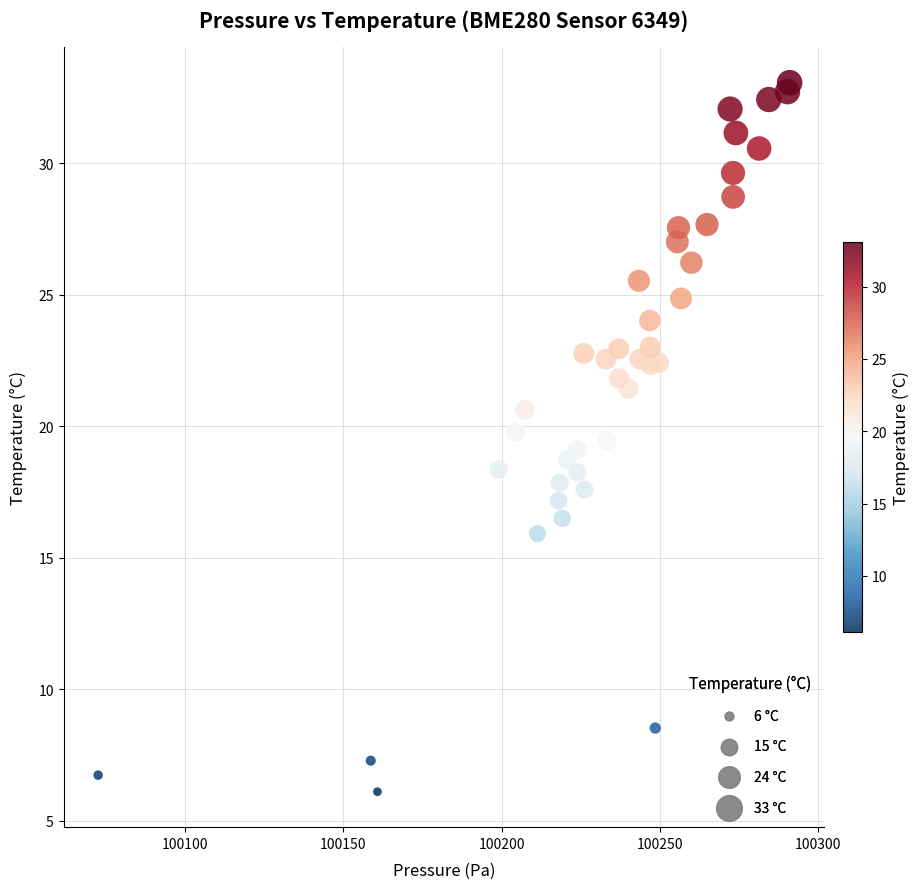

What is the range of X values (max minus min)?

218.4